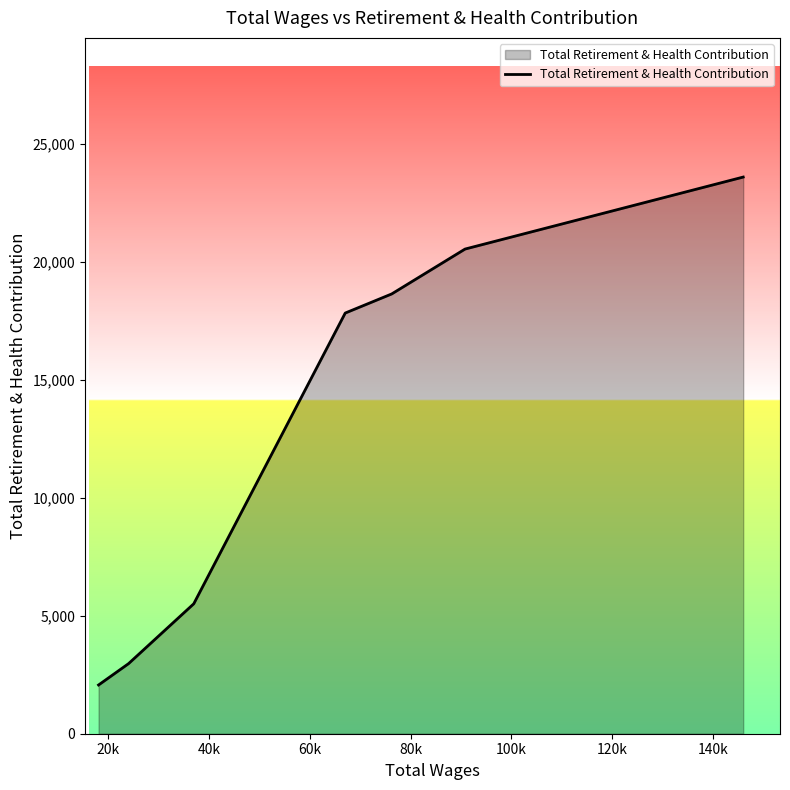

What is the sum of all values?

91119